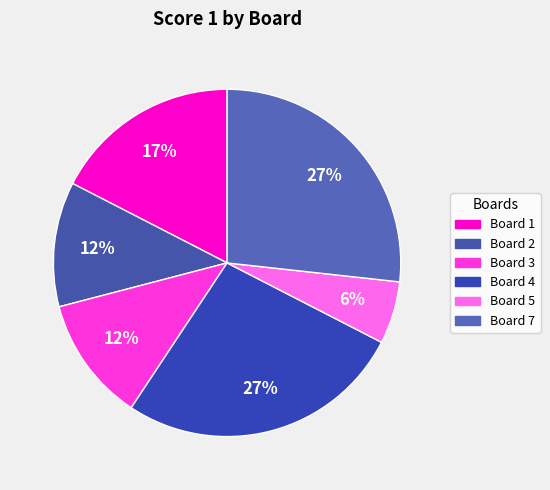

How many segments does this pie chart have?

6